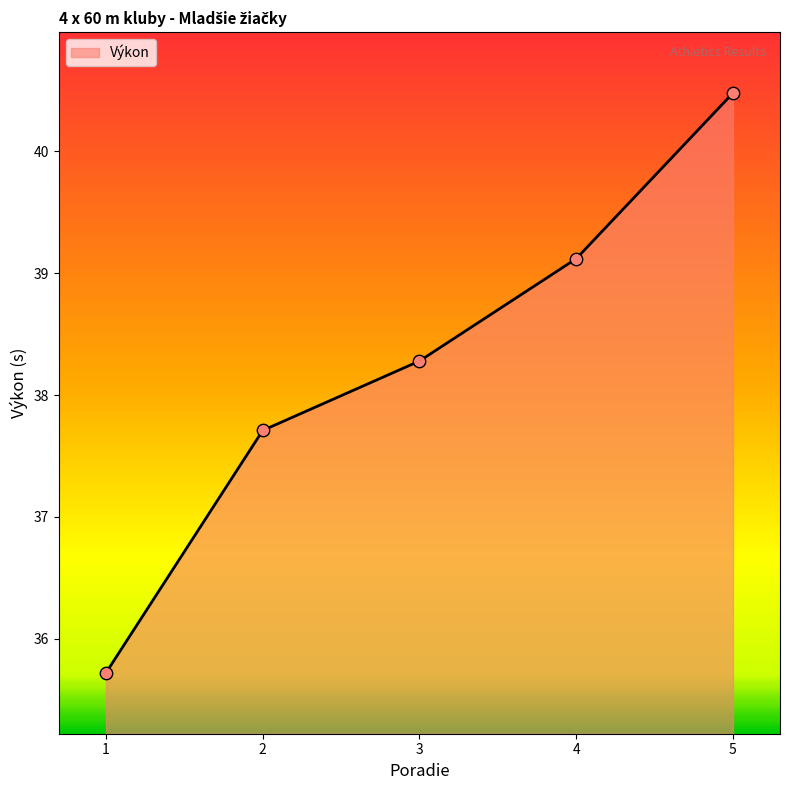

What is the change in value from 3 to 4?

+0.8